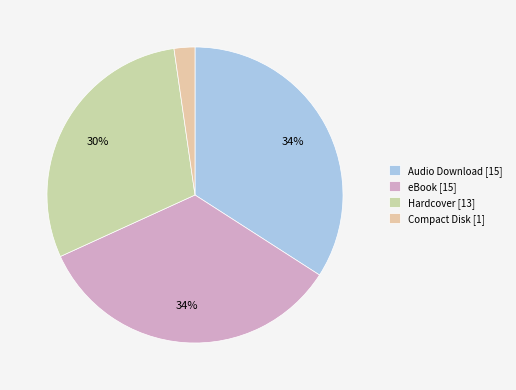

Rank the categories by value from lowest to highest.

Compact Disk, Hardcover, Audio Download, eBook